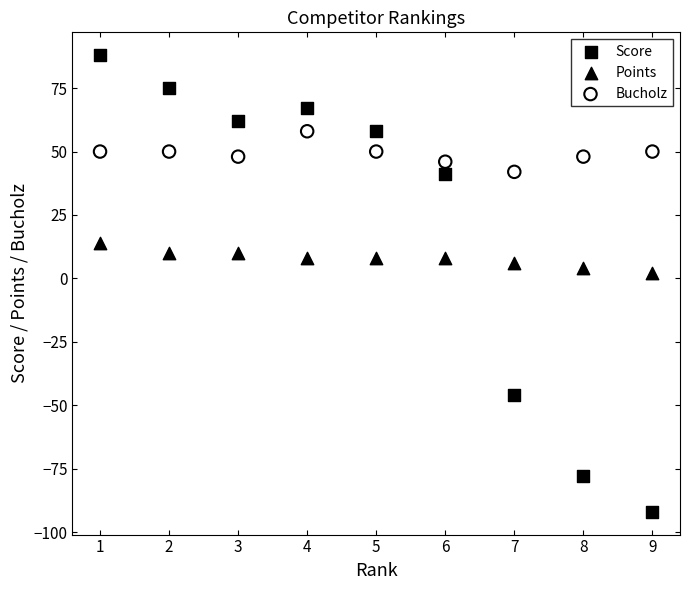

Which series reaches the maximum Y coordinate?

Score